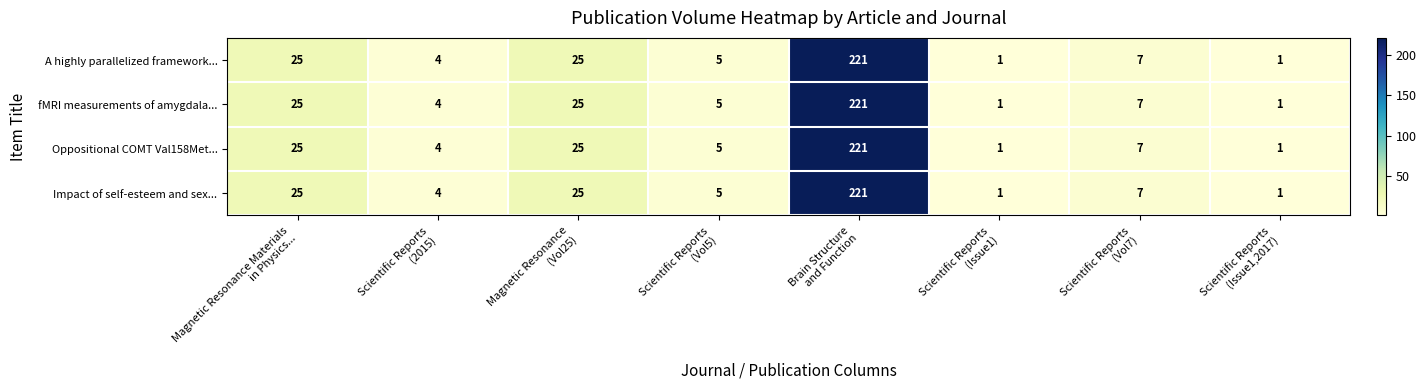

At how many categories does at least one series exceed 2?

6